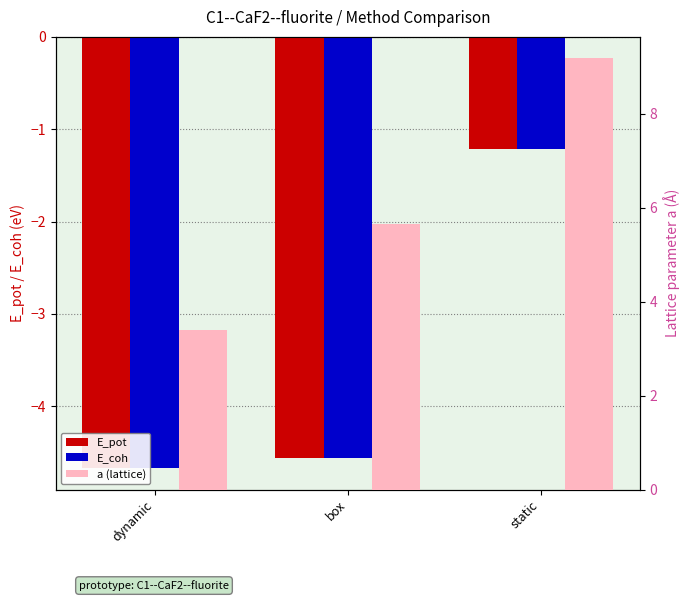

Reading left to right, what are all the values shown in this chart?

E_pot: dynamic=-4.7	box=-4.6	static=-1.2
E_coh: dynamic=-4.7	box=-4.6	static=-1.2
a (lattice): dynamic=3.4	box=5.7	static=9.2